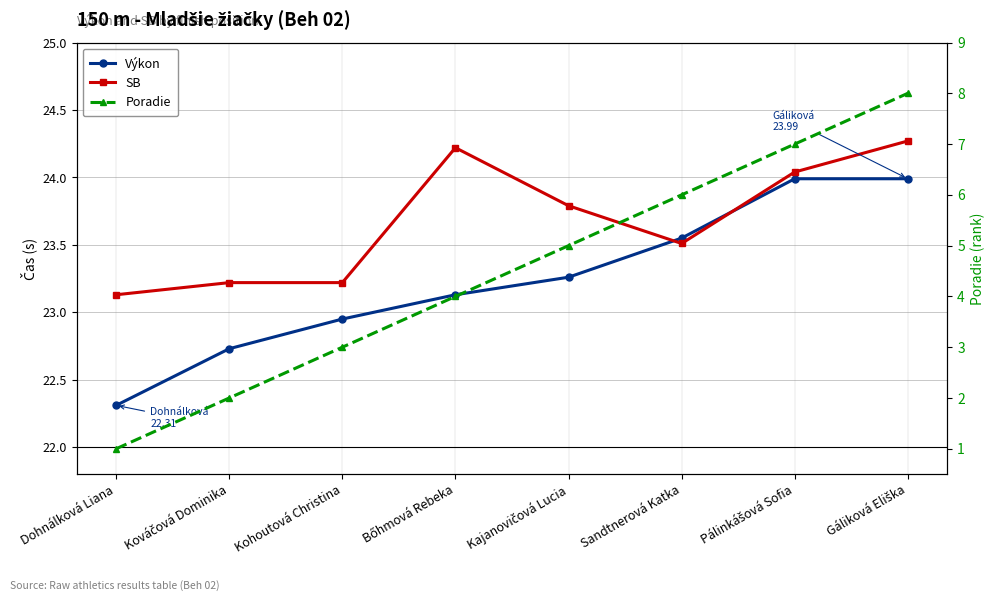

Reading right to left, extract all data points from this chart.

Výkon: 24.0	24.0	23.6	23.3	23.1	22.9	22.7	22.3
SB: 24.3	24.0	23.5	23.8	24.2	23.2	23.2	23.1
Poradie: 8.0	7.0	6.0	5.0	4.0	3.0	2.0	1.0